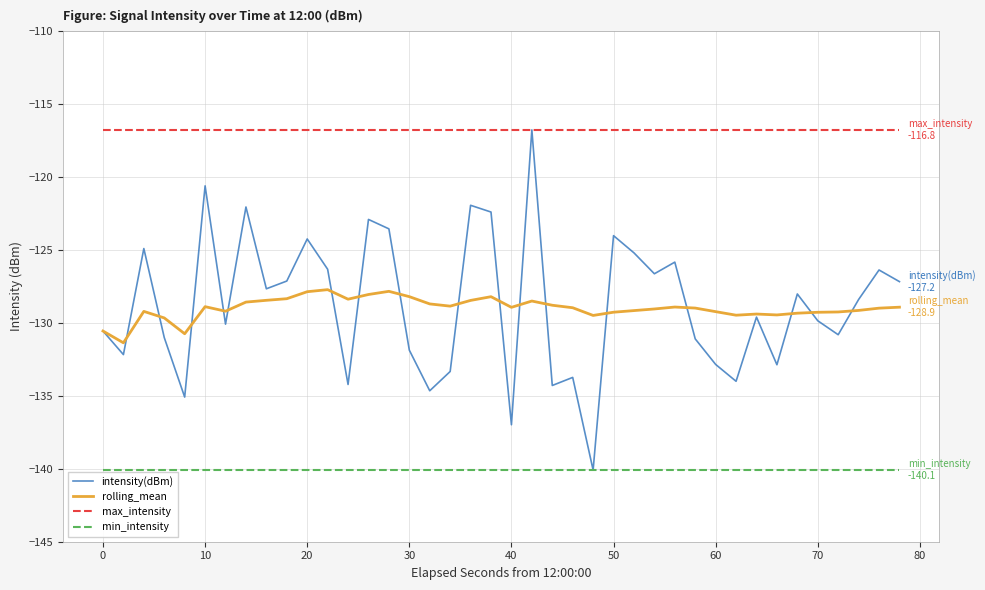

True or false: min_intensity and max_intensity cross at least once.

False